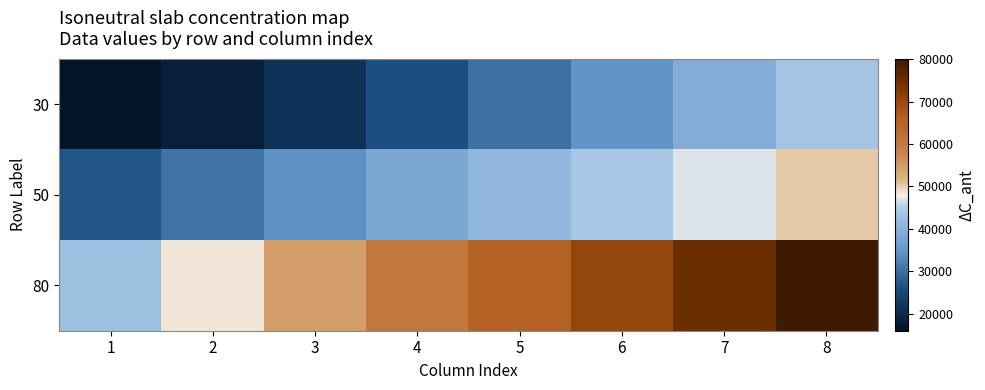

How many series are shown in this chart?

3